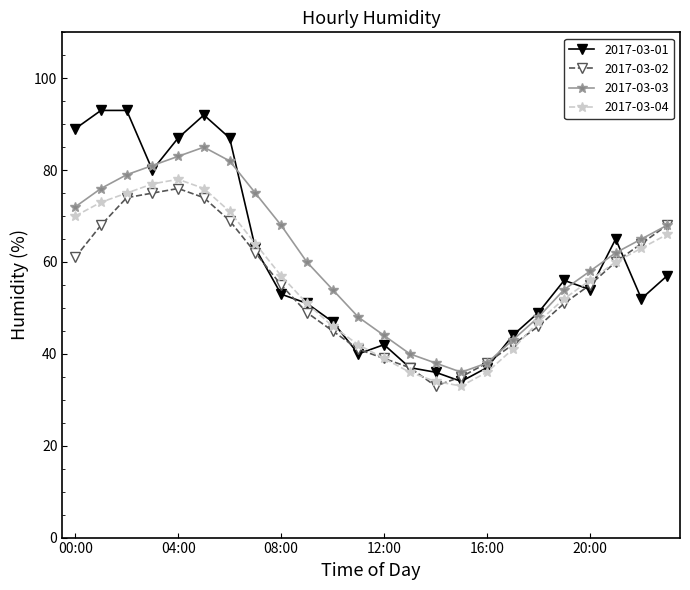

Which series has the largest range (max minus min)?

2017-03-01